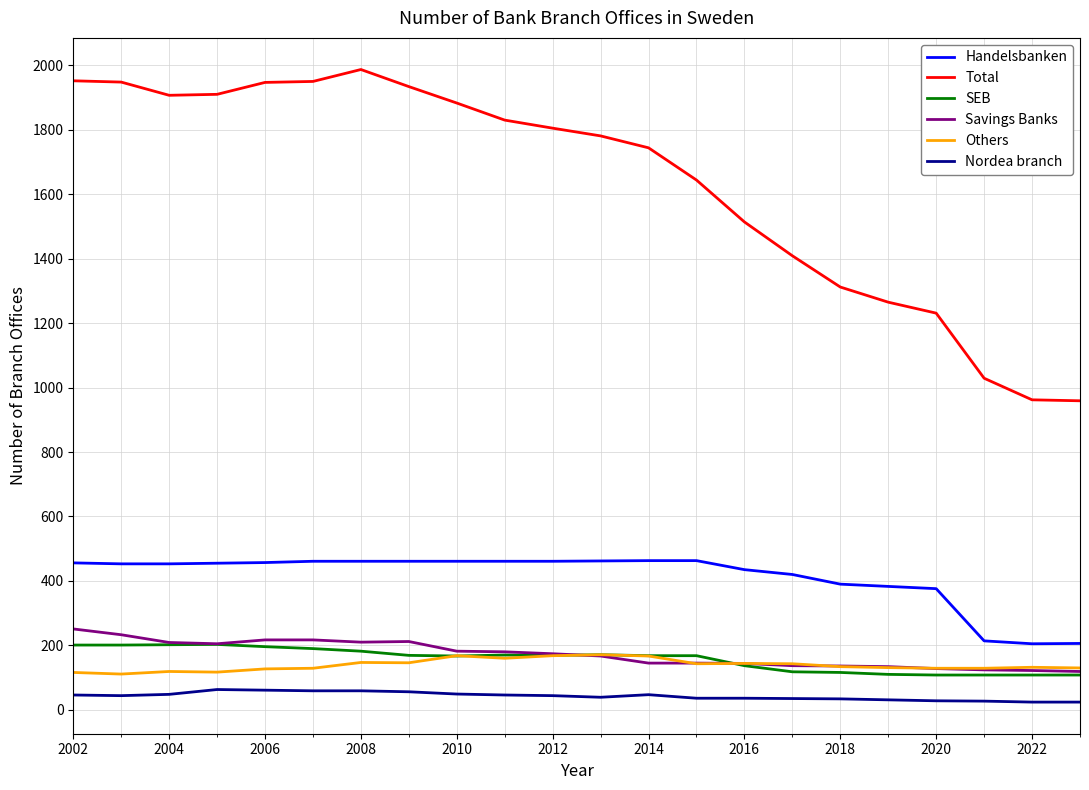

True or false: SEB and Total intersect in this chart.

False